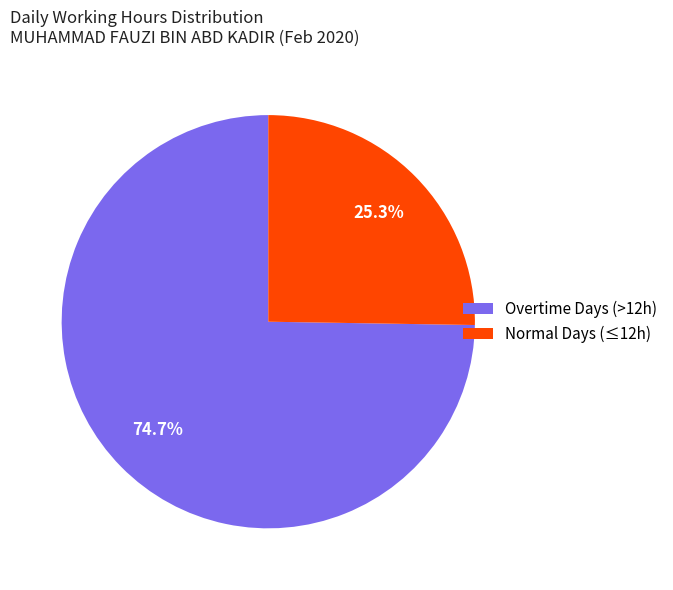

Which category has the smallest portion of the pie?

Normal Days (≤12h)